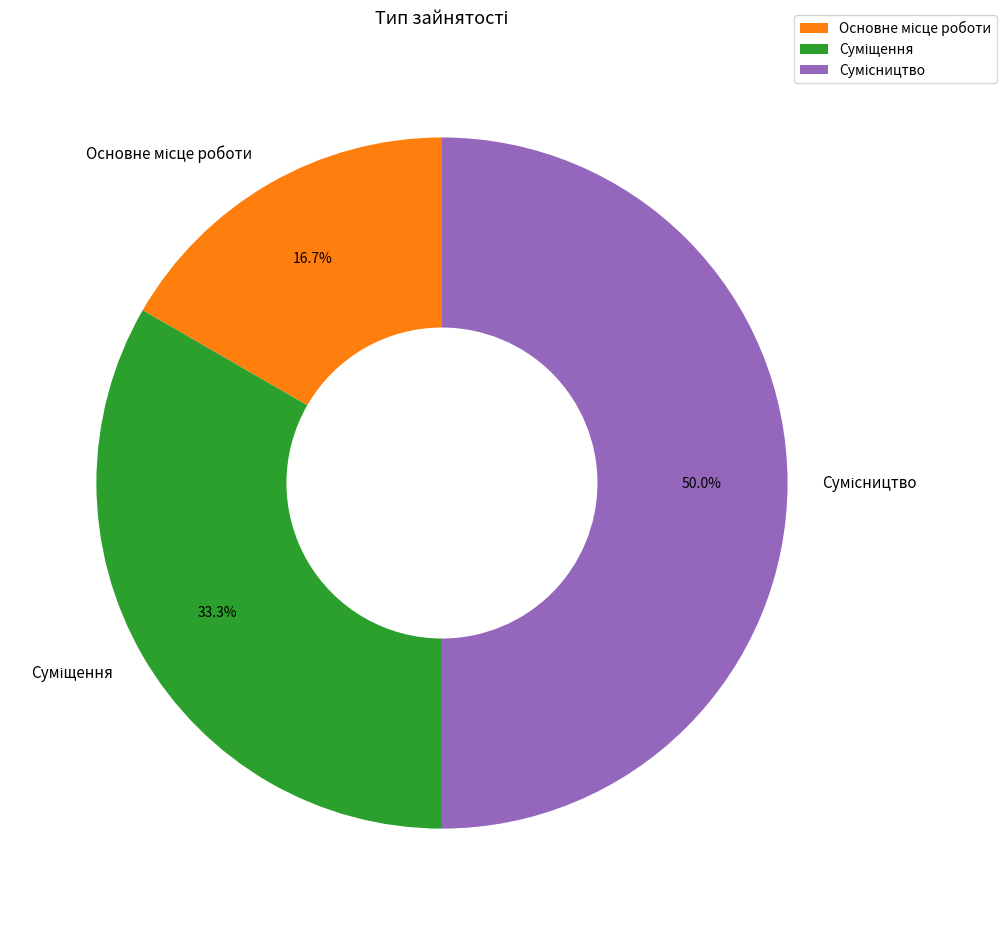

How many segments does this pie chart have?

3